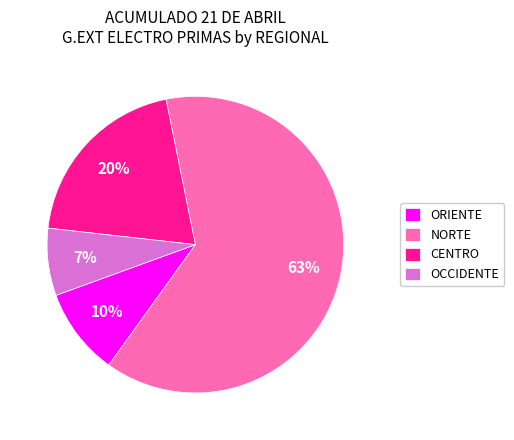

Does NORTE represent more than half of the total?

Yes